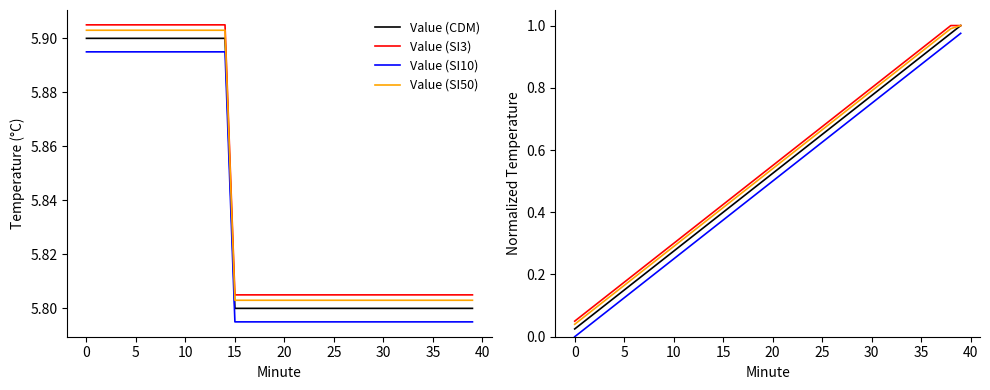

What value does the Value (SI10) series have at 23?

0.6